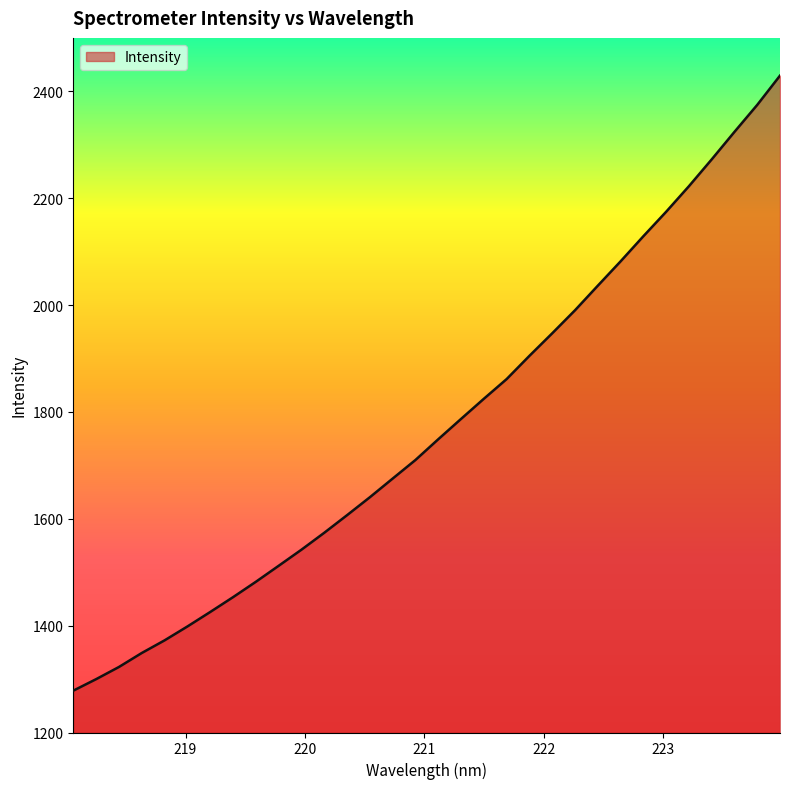

True or false: the data has more than 2 interior local peaks.

False